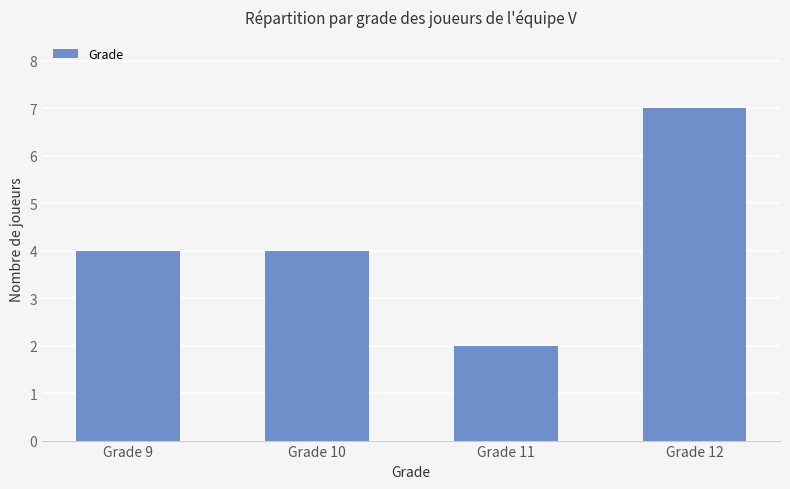

Between Grade 11 and Grade 9, which is larger?

Grade 9